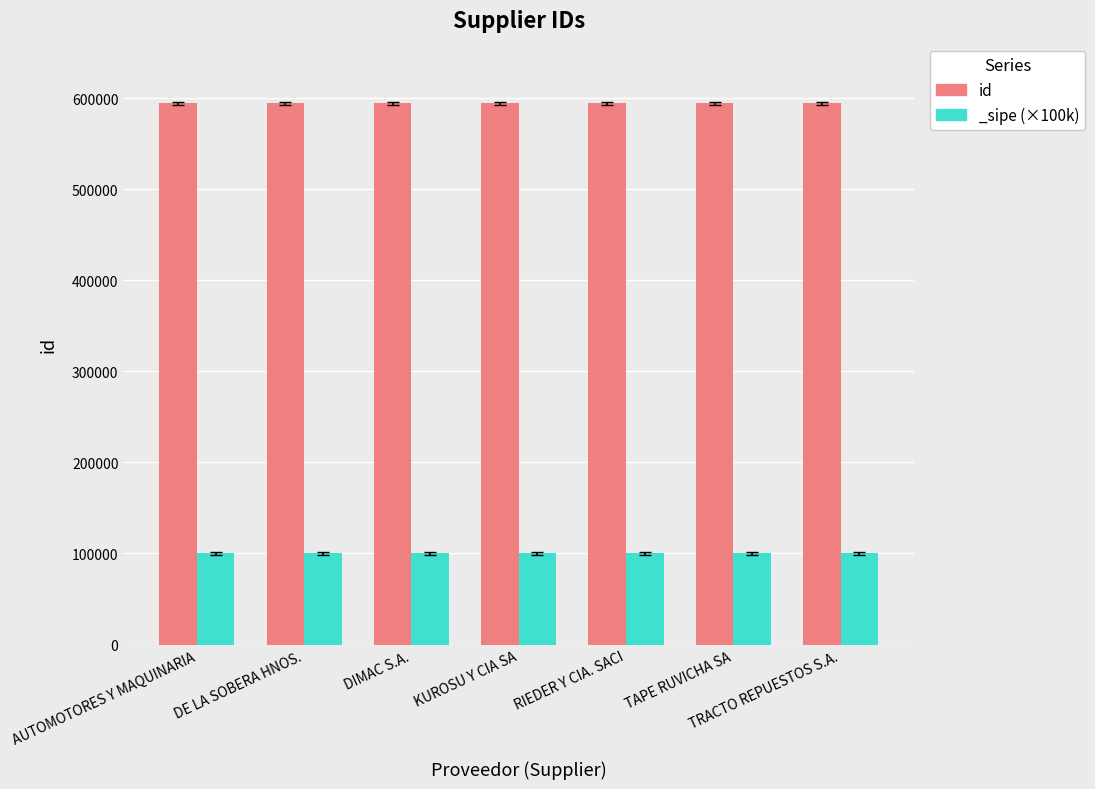

What is the value of the 6th bar from the left?

594349